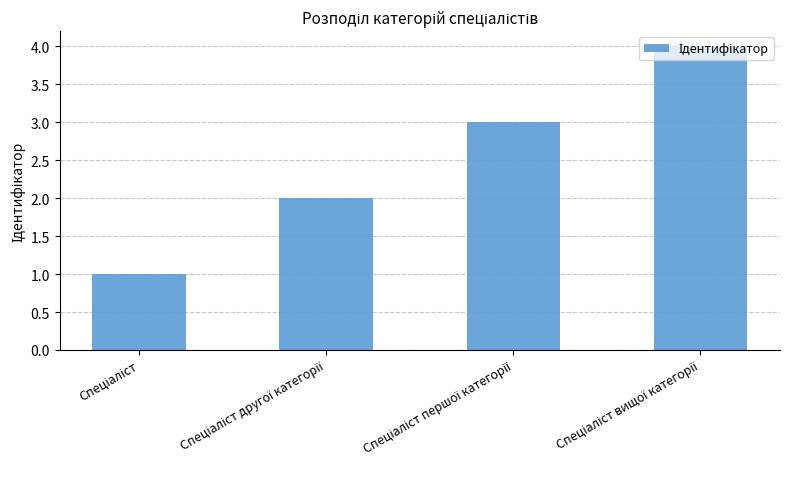

What is the difference between the maximum and minimum values?

3